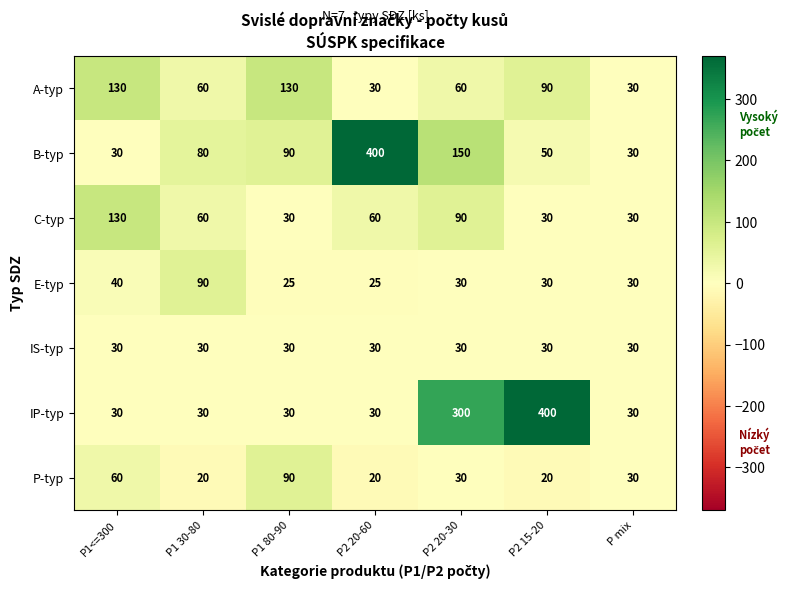

The value of B-typ at P1 30-80 is 46. True or false?

False